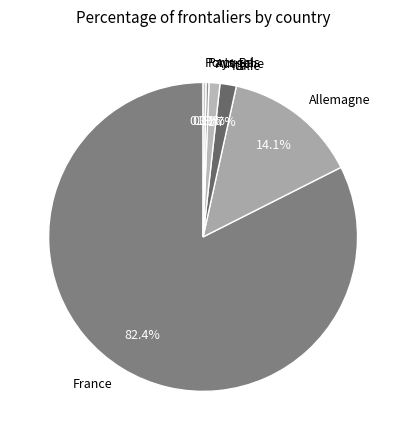

To the nearest percent, what portion does France represent?

82%